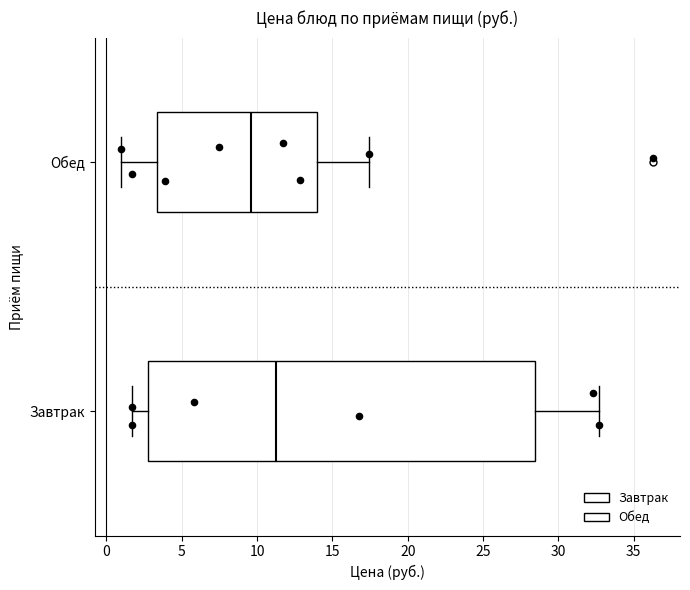

Comparing the boxes themselves (not the whiskers), which one is the widest?

Завтрак